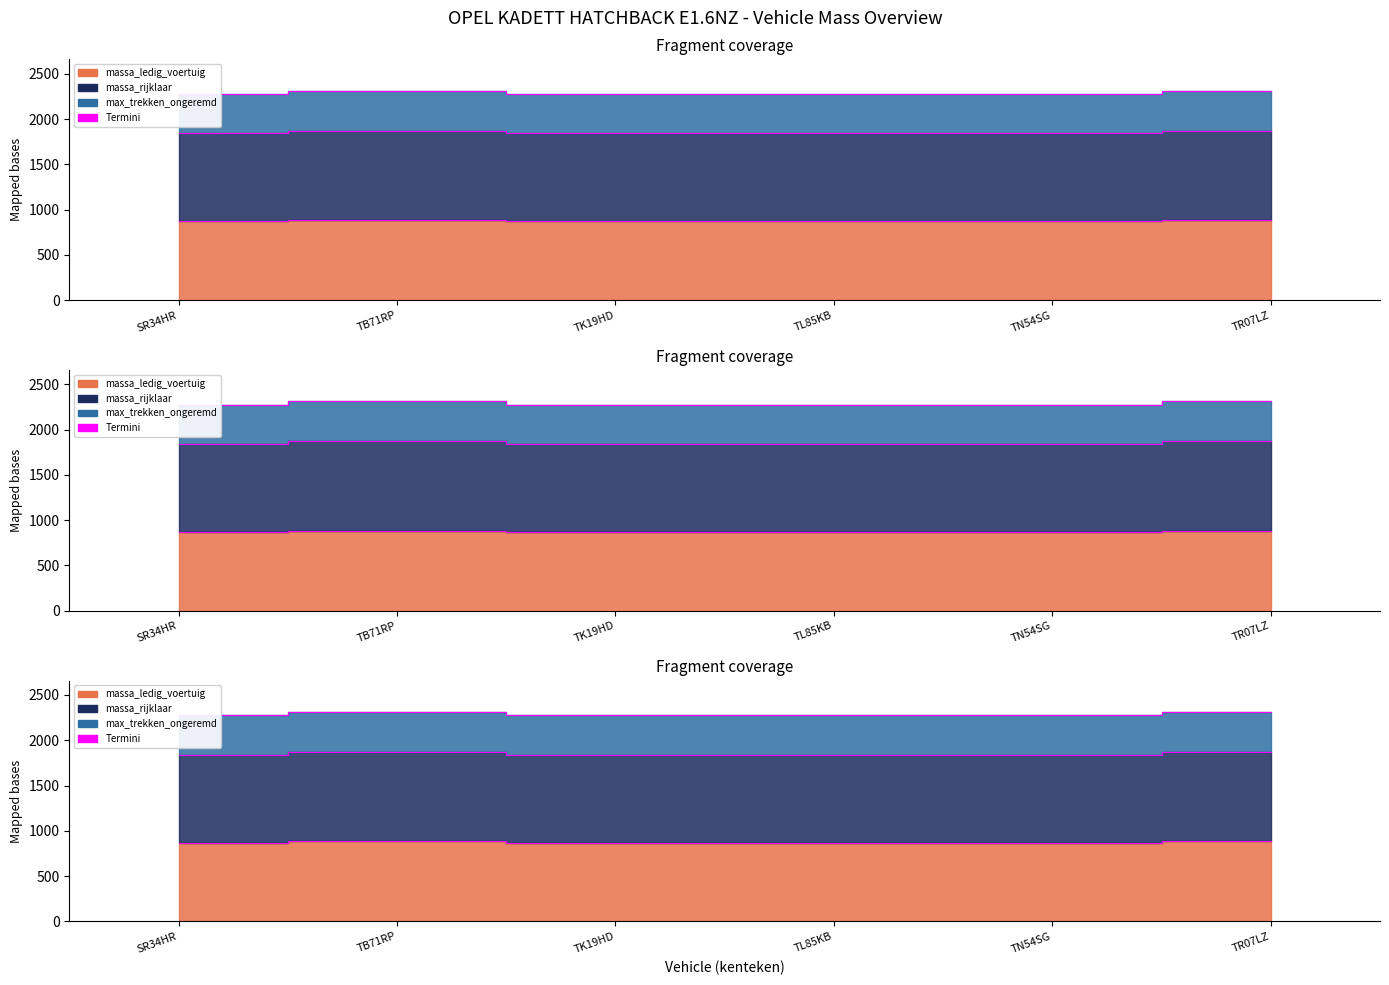

What is the sum of all massa_rijklaar values?

11100